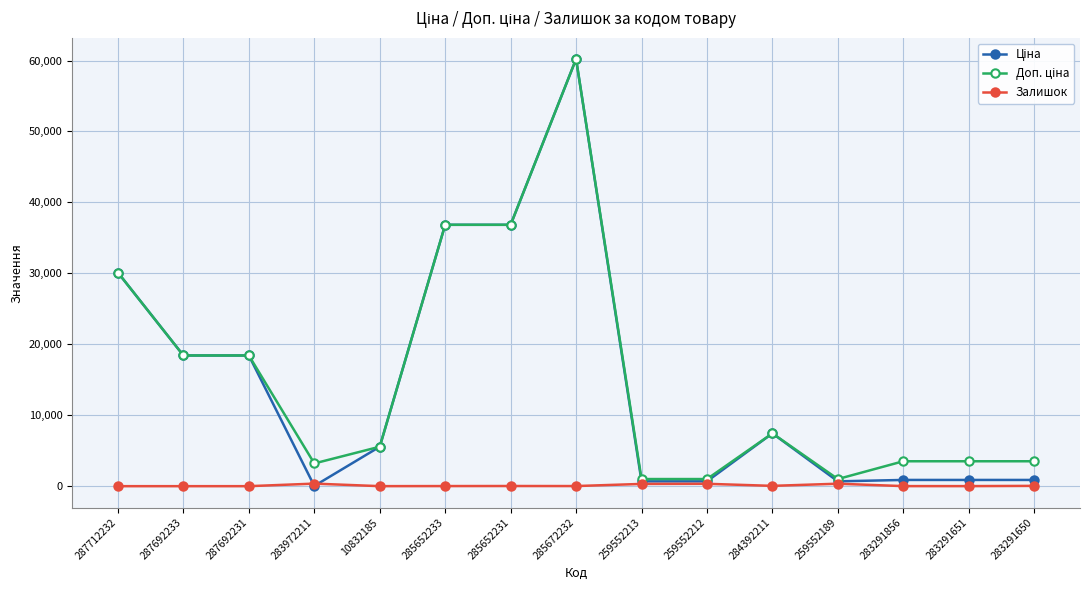

What is the total value across all series at 287712232?

60205.6